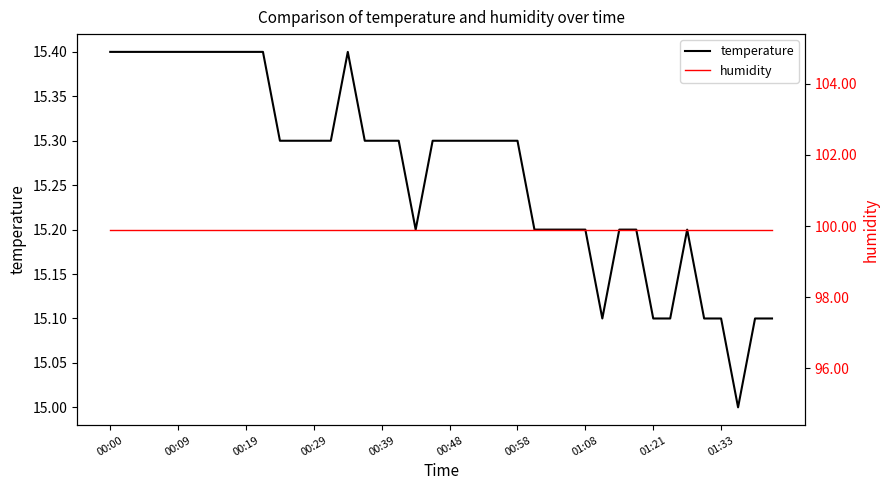

Is it true that temperature equals 10.4 at 23?

False